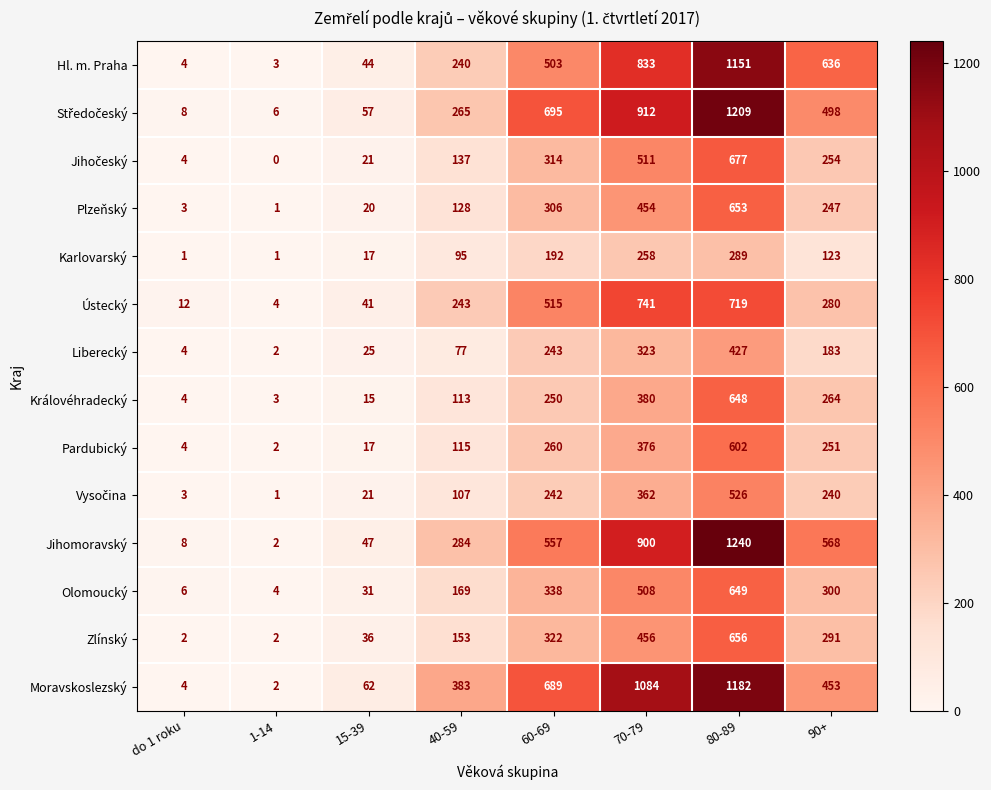

Where is Karlovarský nearest to the value 145?

90+